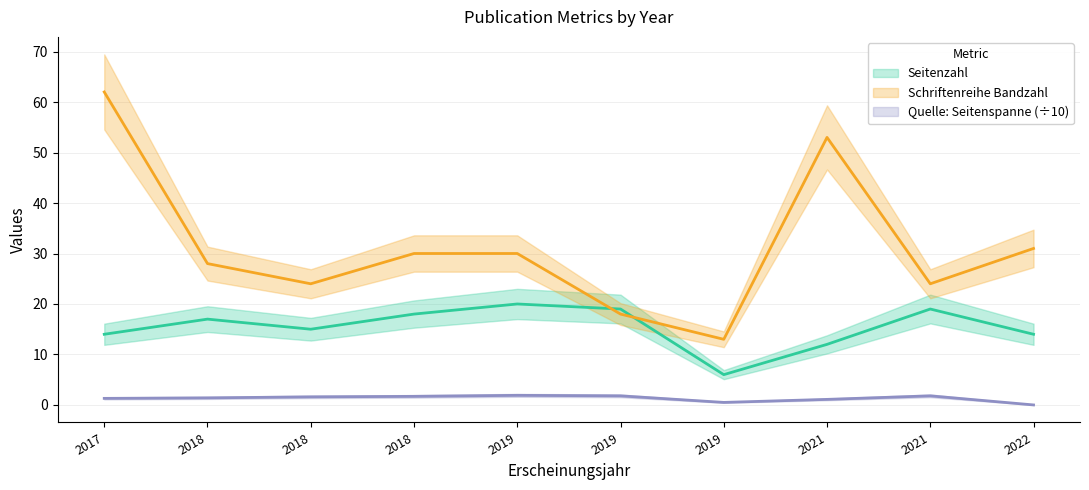

How many lines are shown in the chart?

2